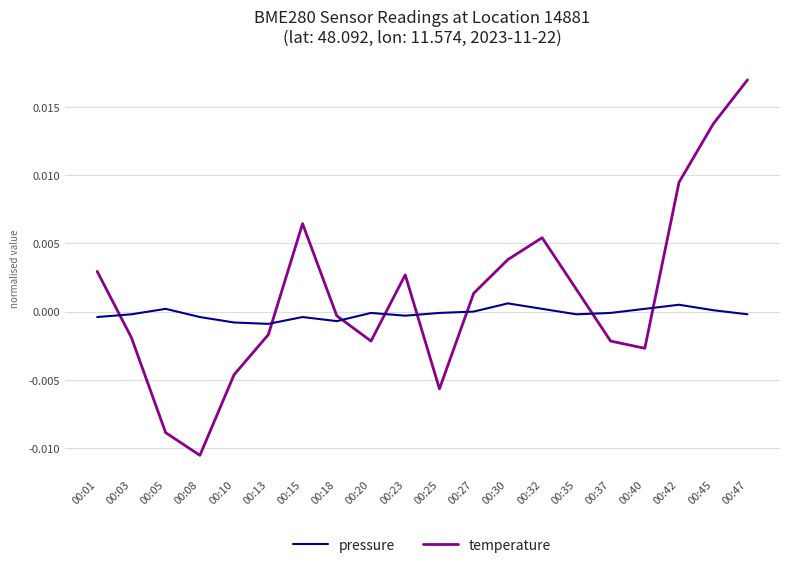

How many intersections are there between pressure and temperature?

8